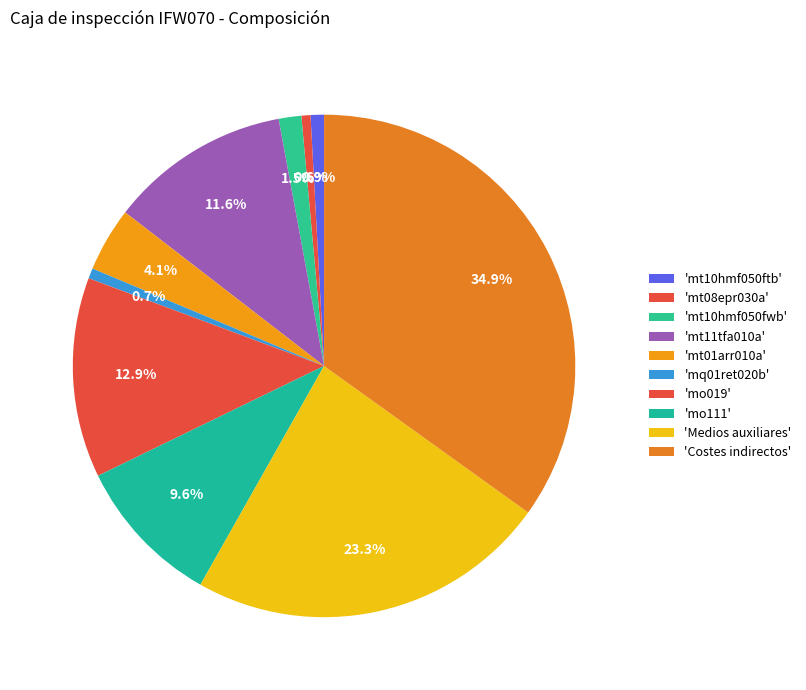

Count the number of slices in the pie.

10